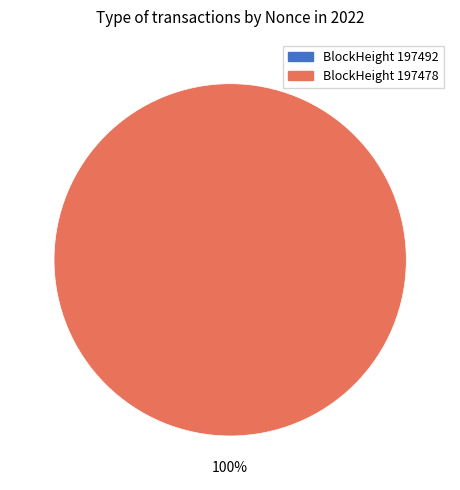

What is the smallest slice in the pie chart?

197492